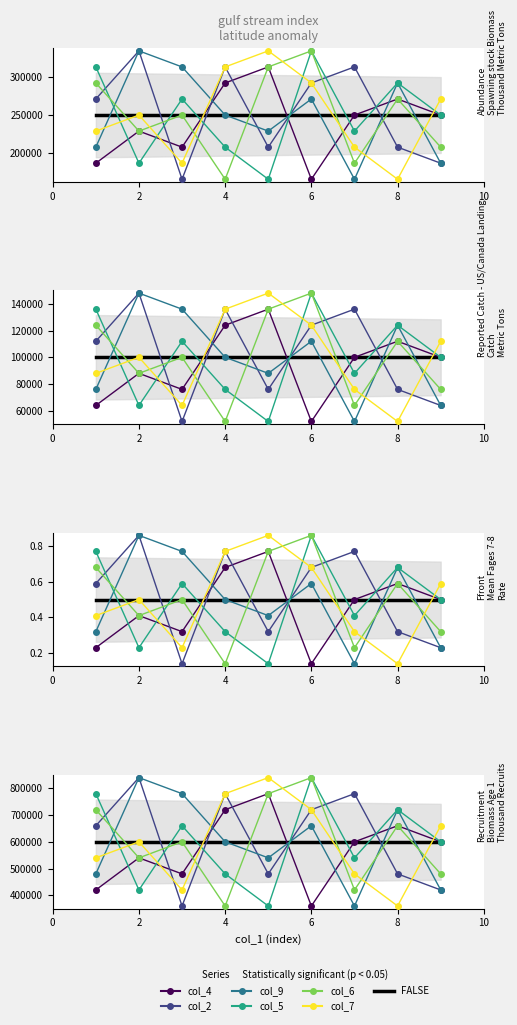

Does the chart have visible grid lines?

No